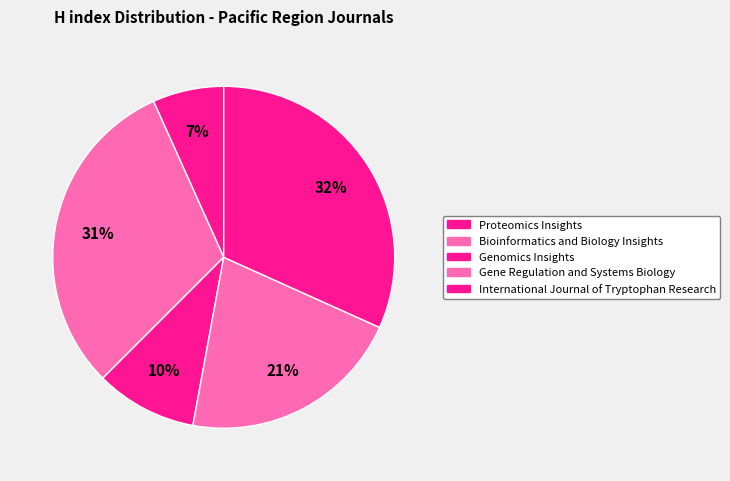

To the nearest percent, what percentage of the pie is International Journal of Tryptophan Research?

32%